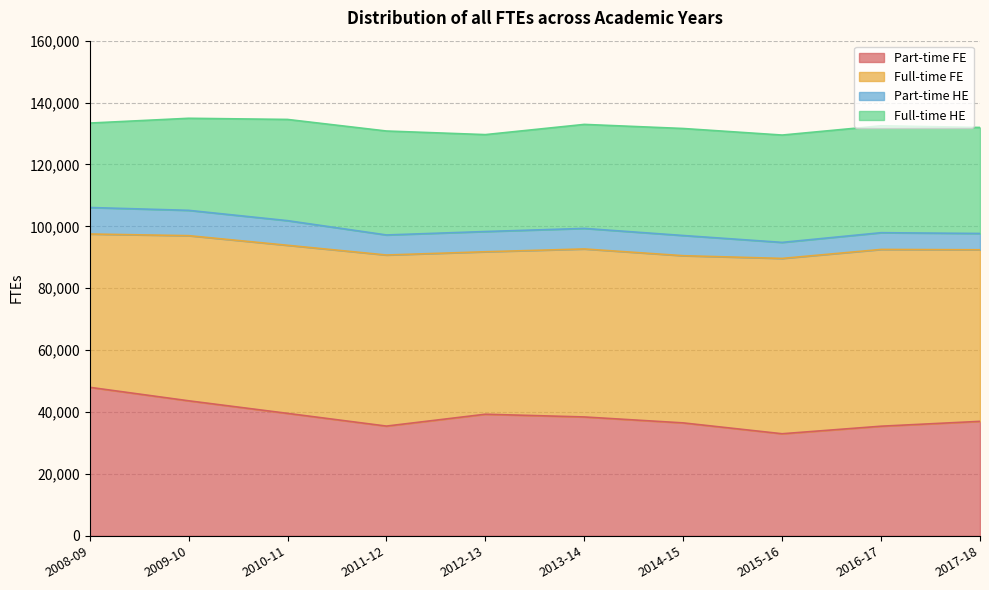

Between 2012-13 and 2014-15, which series saw the biggest shift?

Full-time HE